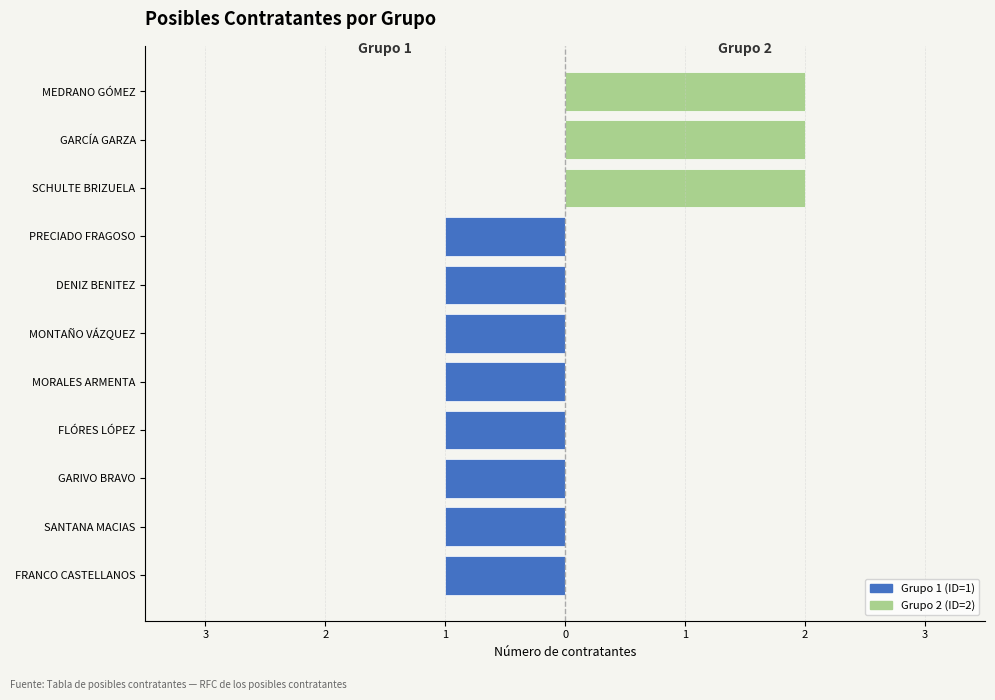

What value does the Grupo 1 series have at GARIVO BRAVO?

-1